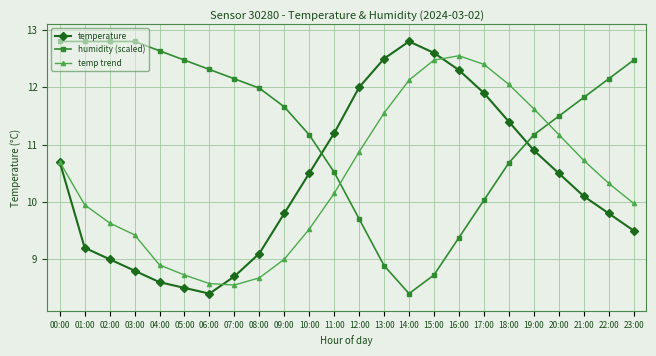

Which series has the largest total across all categories?

humidity (scaled)